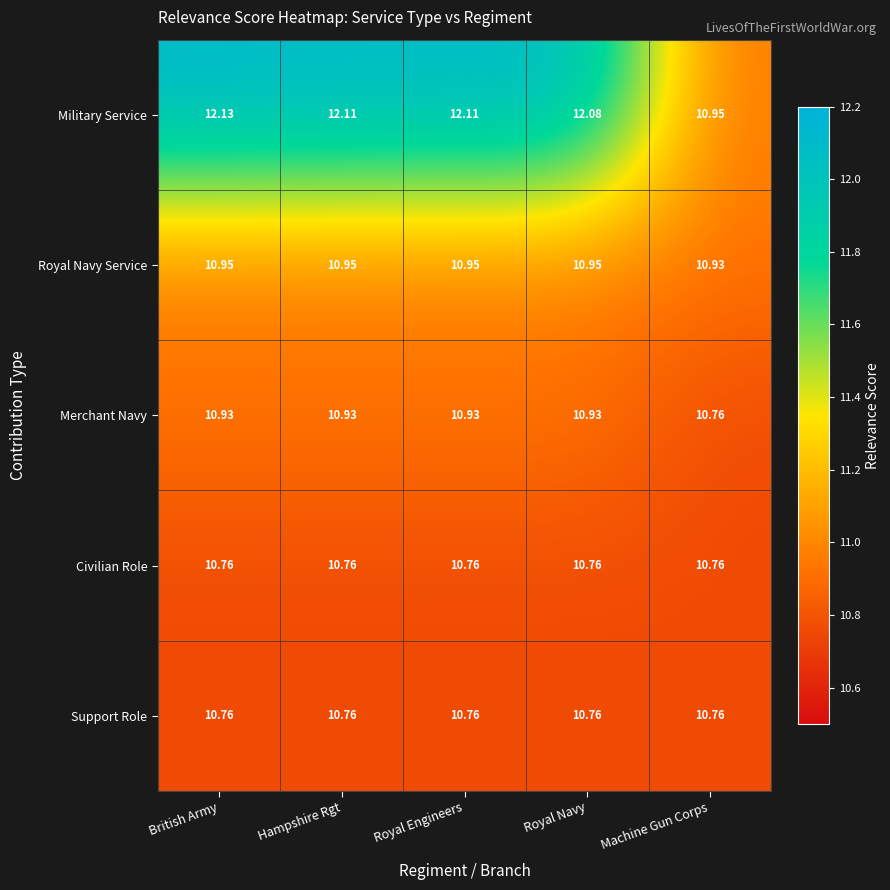

Which category has the highest value across all series?

British Army